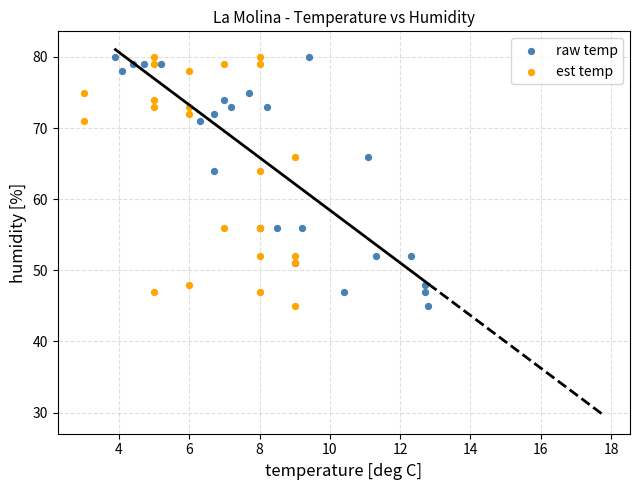

What are all the series names shown in the legend?

raw temp, est temp